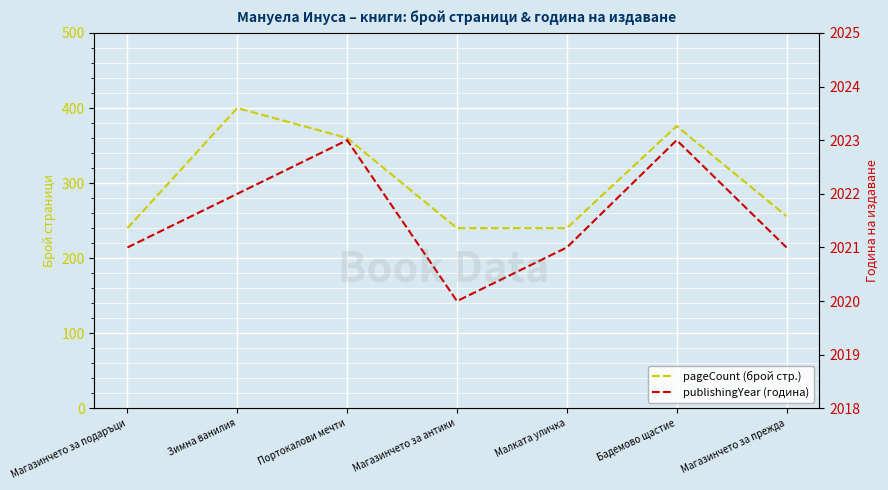

At which category does the chart reach its minimum across all series?

Магазинчето за подаръци